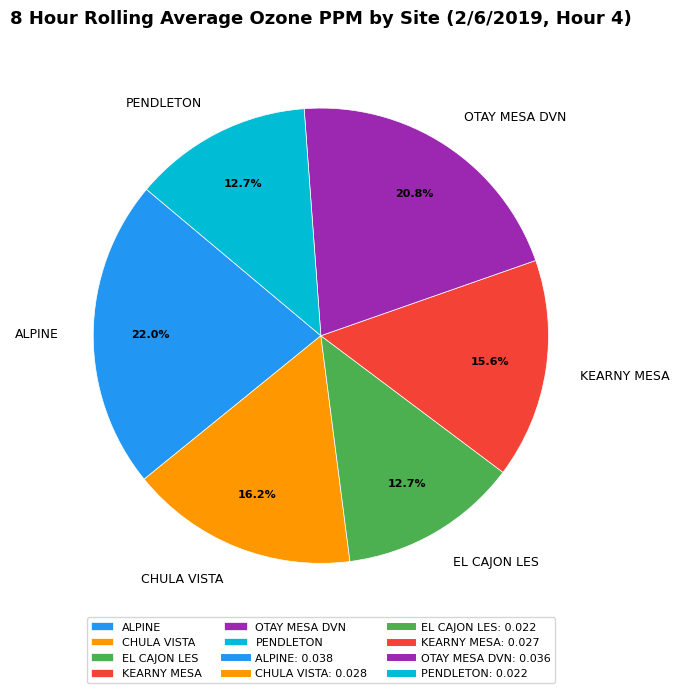

Between KEARNY MESA and OTAY MESA DVN, which is larger?

OTAY MESA DVN